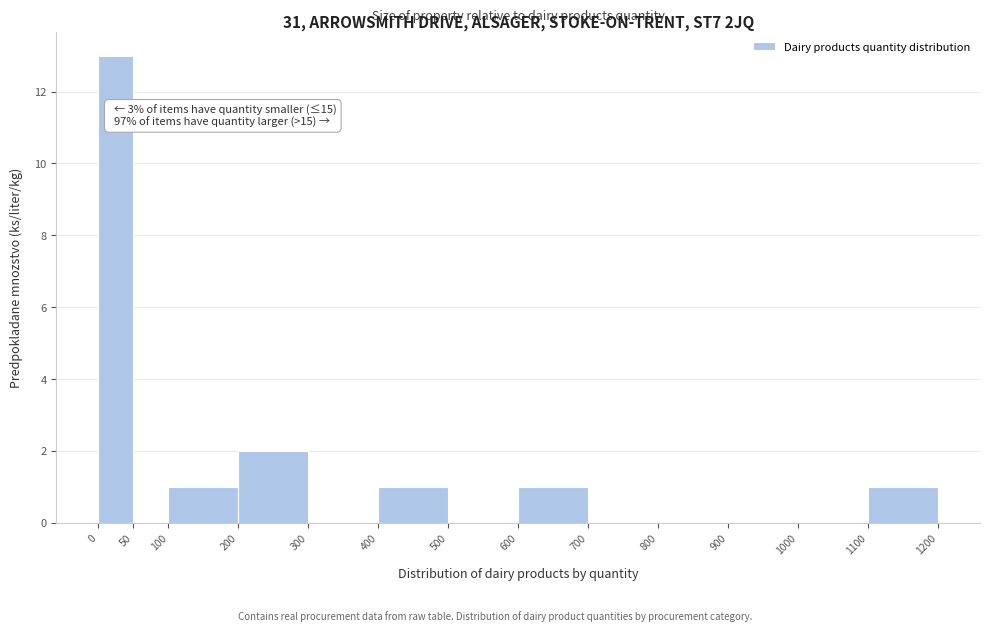

Over which range of the x-axis is the bar tallest?

0 to 50